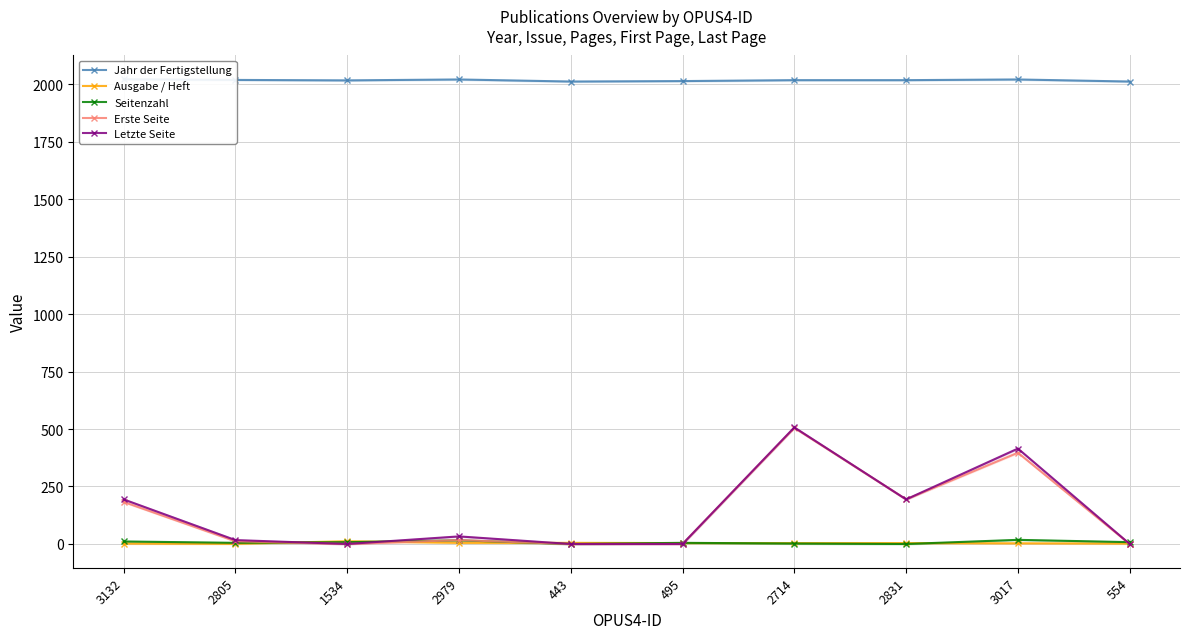

What is the total value across all series at 3132?

2411